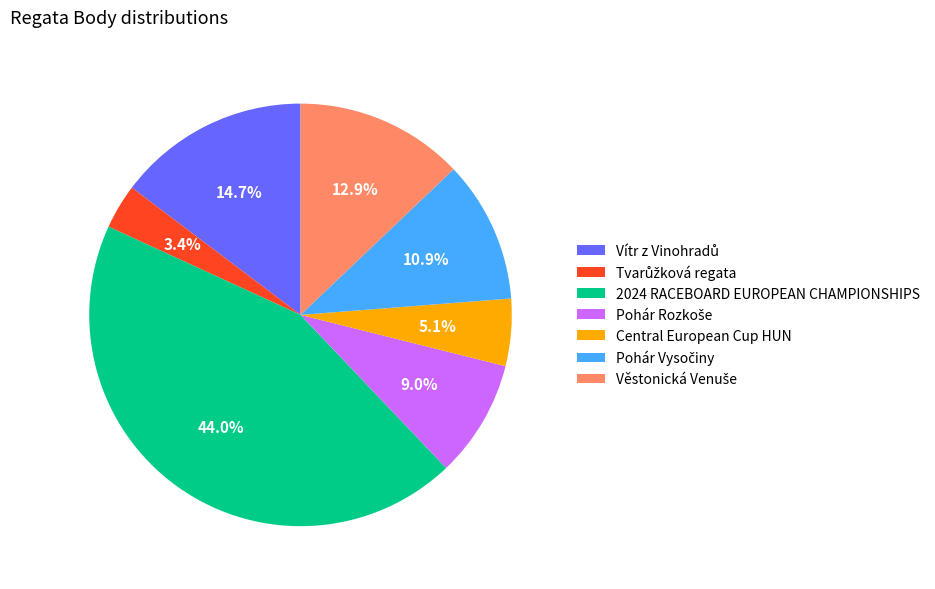

Is there a majority slice in this chart?

No